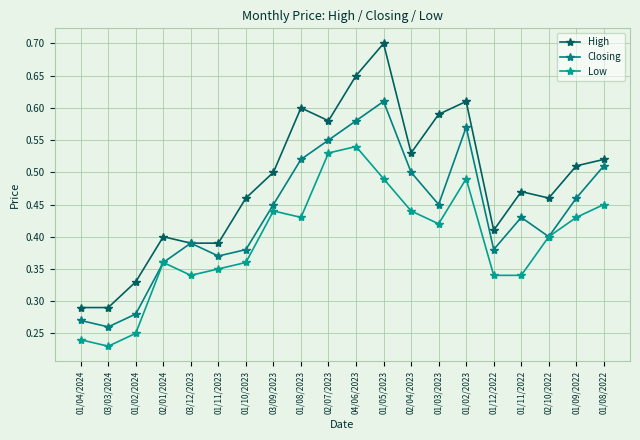

True or false: Closing has a value of 0.5 at 01/09/2022.

True